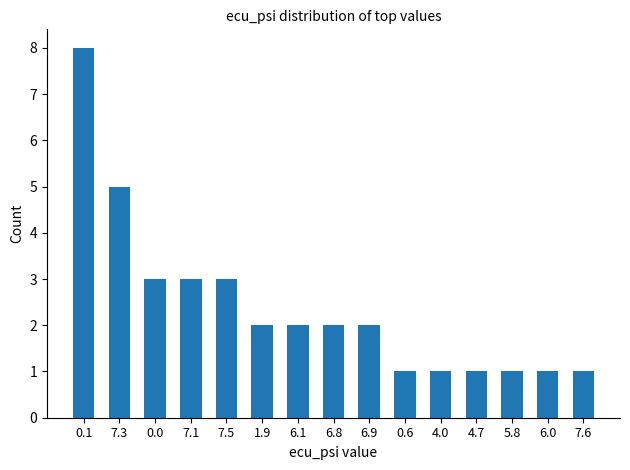

What is the difference between the second highest and minimum values?

4